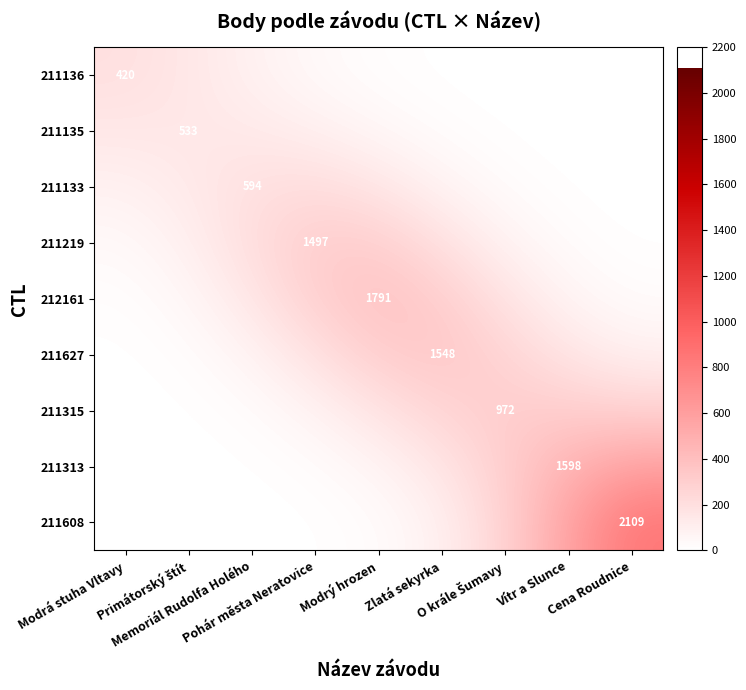

The 211135 series shows 208.0 at Modrá stuha Vltavy. True or false?

False